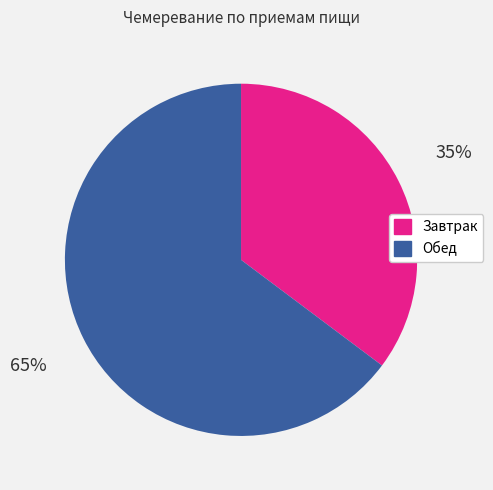

The Завтрак slice represents 44% of the pie. True or false?

False